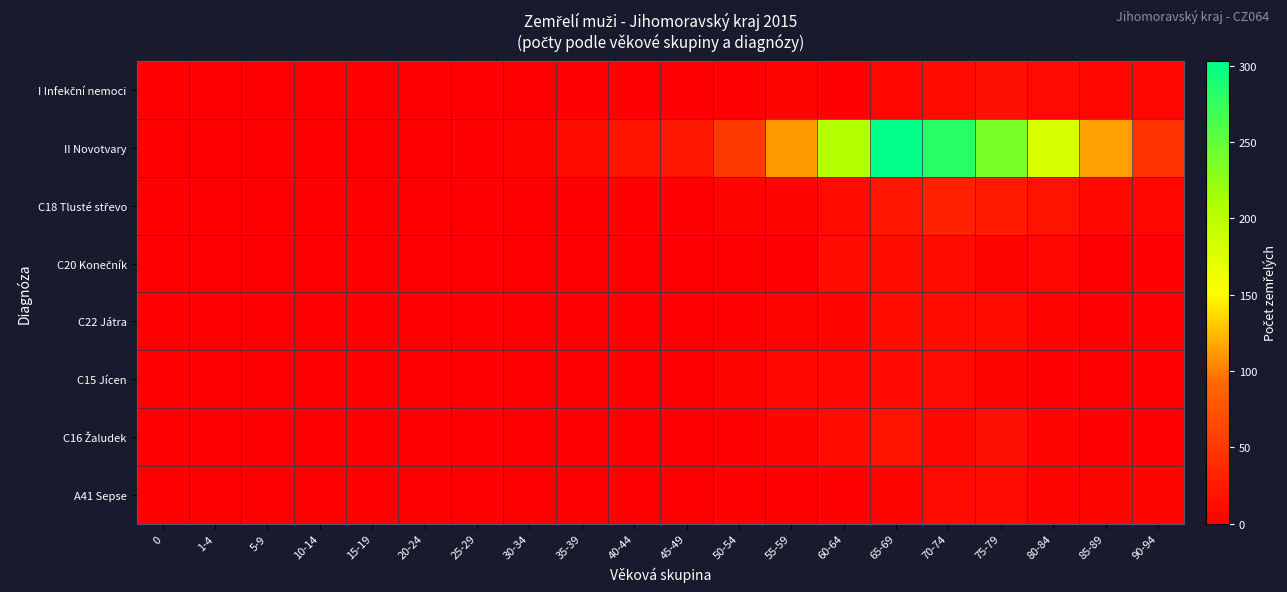

Rank the series by their maximum value, from highest to lowest.

II Novotvary, C18 Tlusté střevo, C16 Žaludek, I Infekční nemoci, C20 Konečník, C22 Játra, C15 Jícen, A41 Sepse